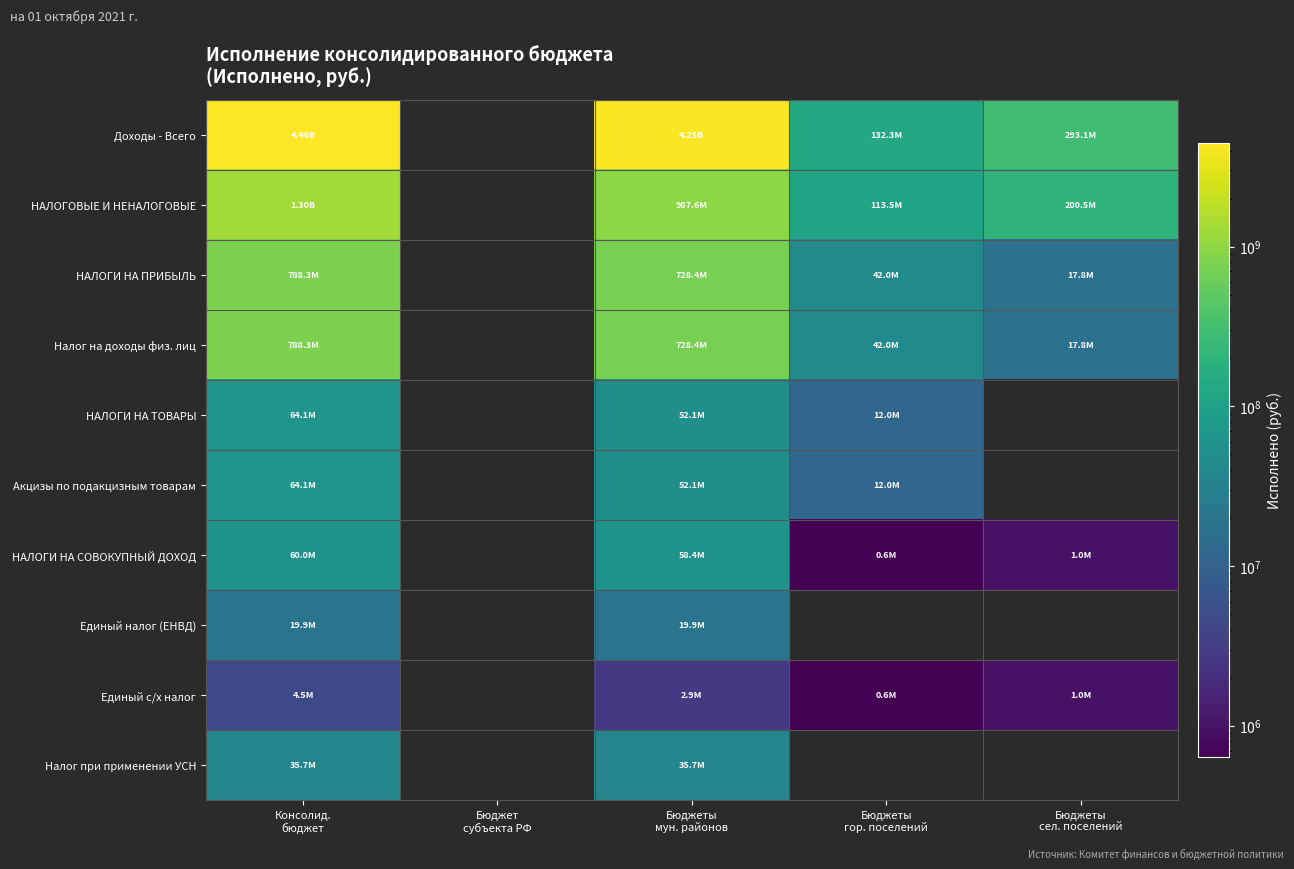

Is the value of НАЛОГИ НА ТОВАРЫ at Бюджеты мун. районов greater than the value of Доходы - Всего at Бюджет субъекта РФ?

No